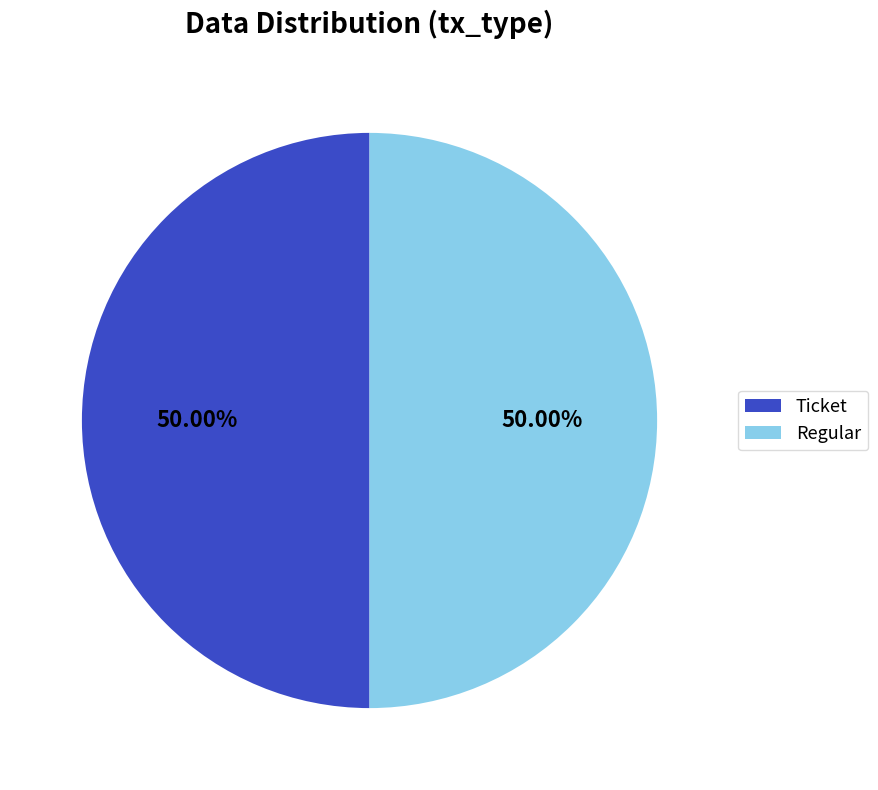

How many slices are in this pie chart?

2